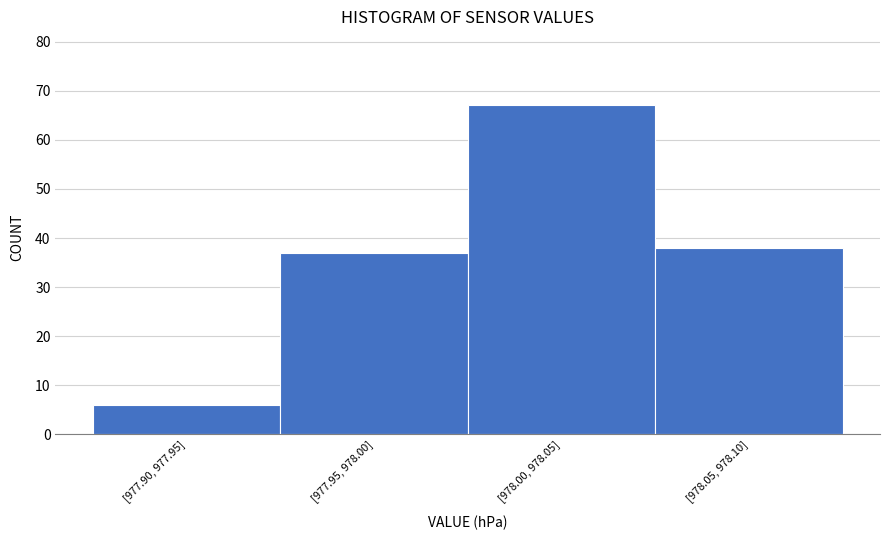

Reading left to right, list all the values displayed in this chart.

[977.90, 977.95]=6	[977.95, 978.00]=37	[978.00, 978.05]=67	[978.05, 978.10]=38